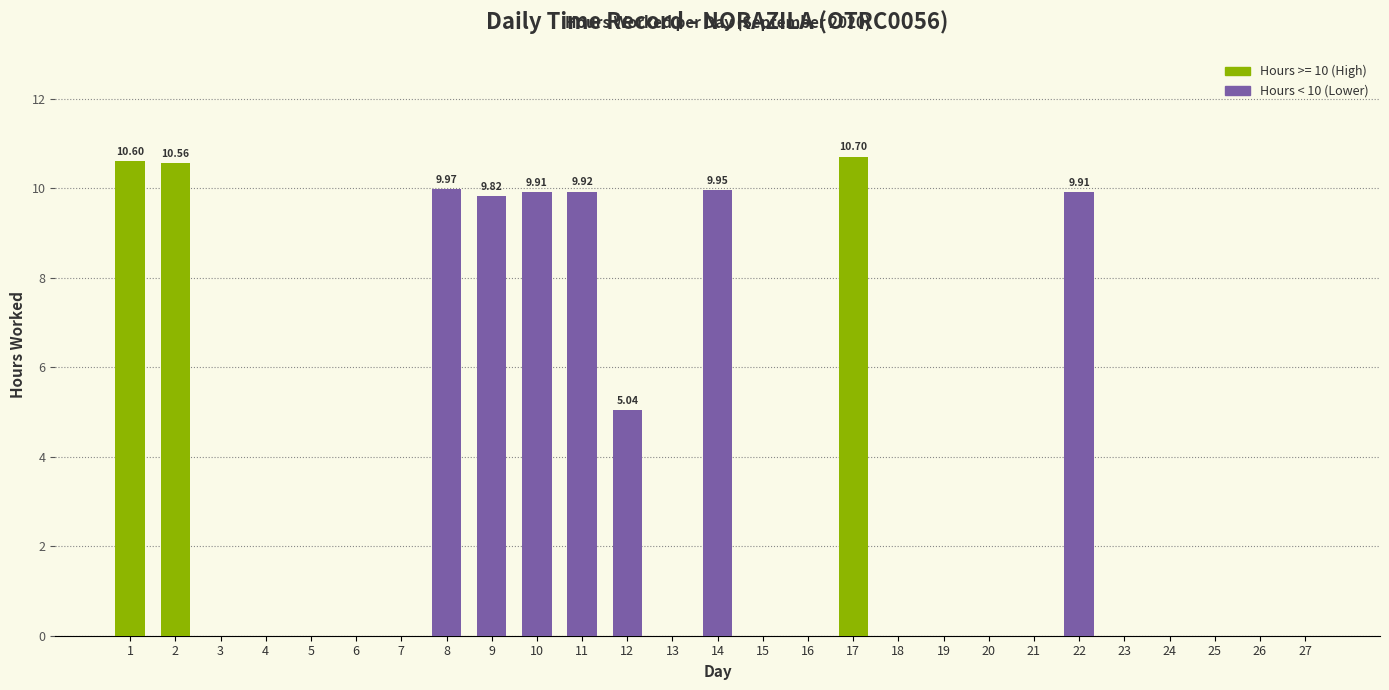

What is the sum of all values?

96.4